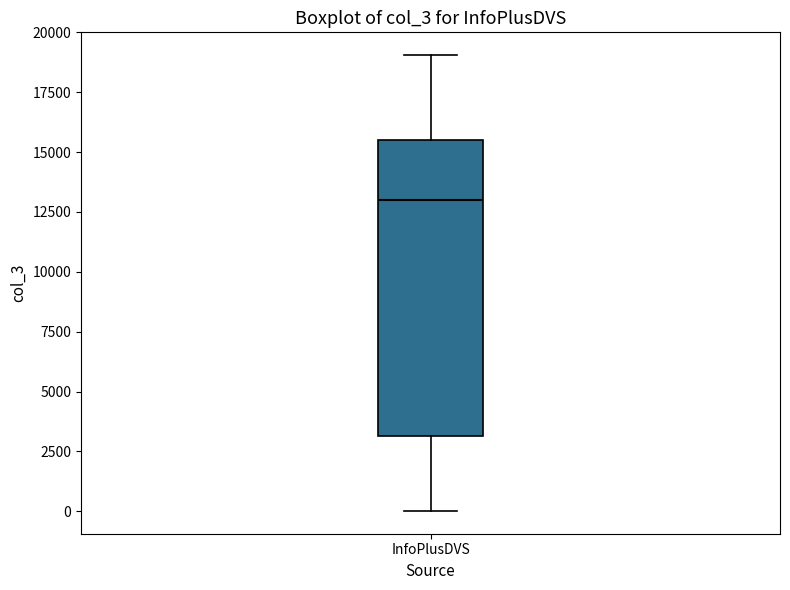

Read this box plot against the y-axis: the position of the median line, the range covered by the box, and the ends of both whiskers. The values are not printed on the chart, so give them approximately, as read against the axis.

median 13000, box 3000 to 15500, whiskers 0 to 19000